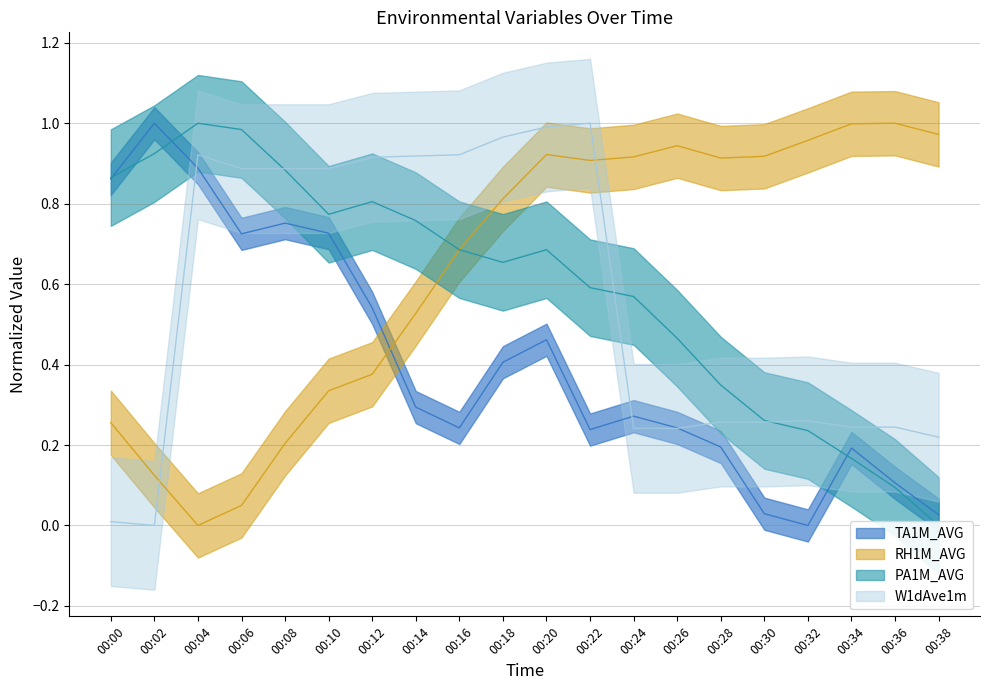

Is it true that PA1M_AVG equals 1.1 at 00:16?

False